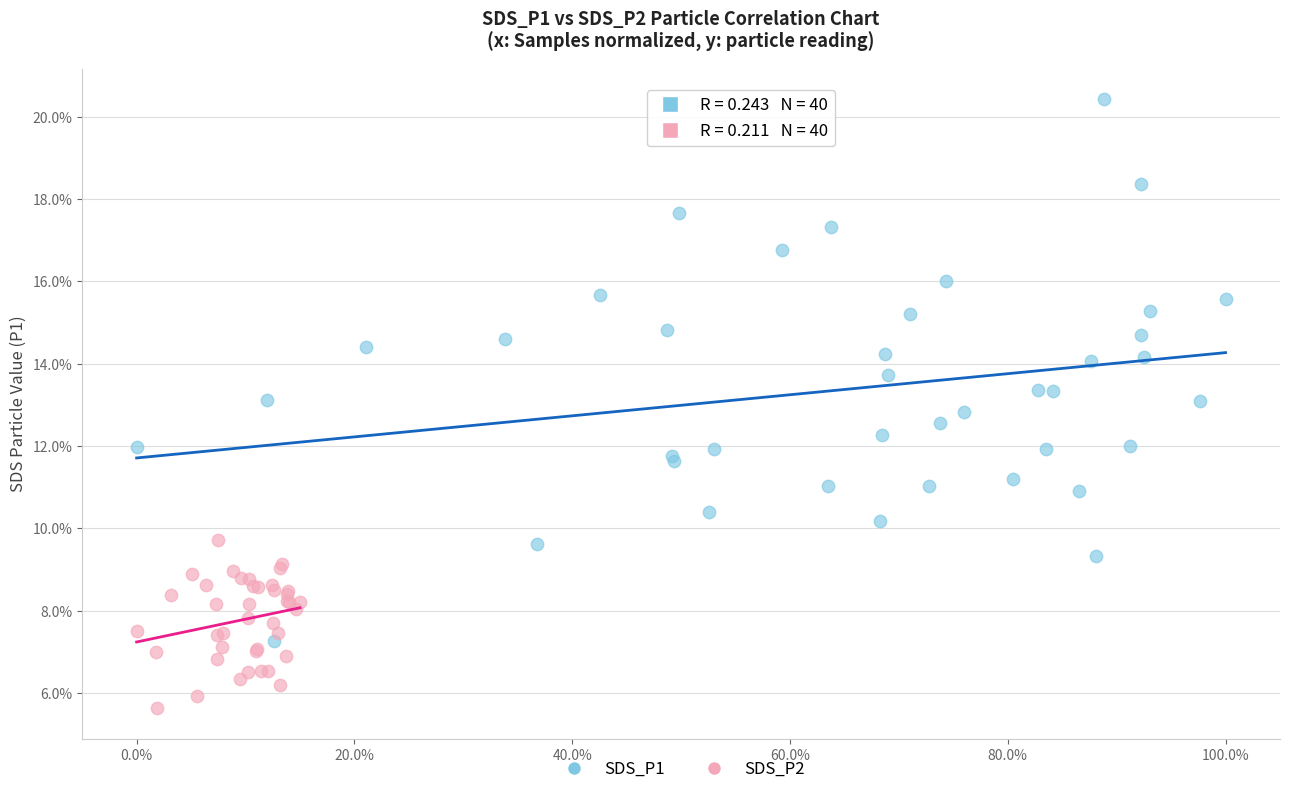

Which series contains the highest Y value?

SDS_P1